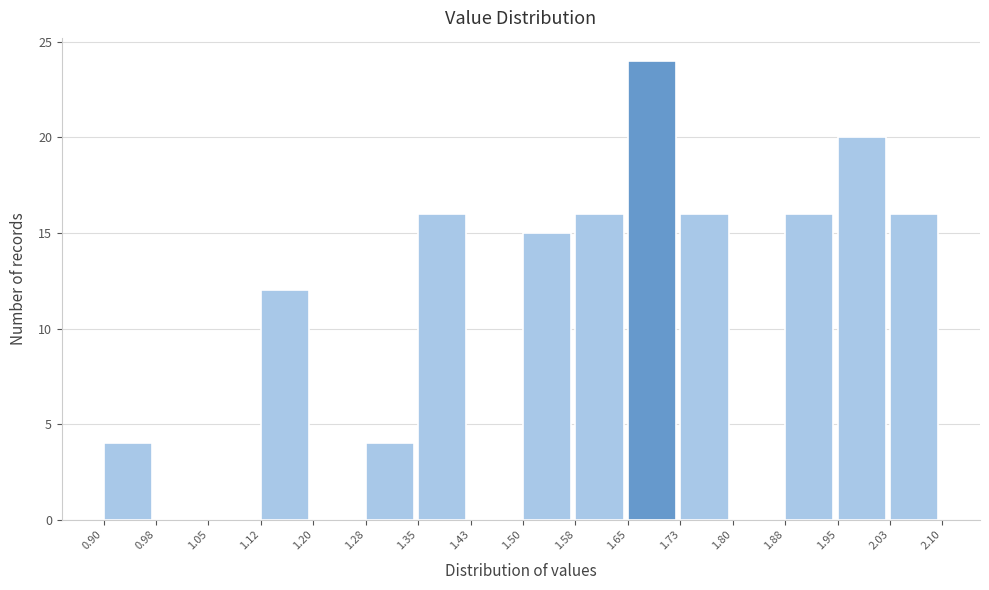

How tall is the bar that spans 1.28 to 1.35 on the x-axis? The values are not printed on the chart, so give them approximately, as read against the axis.

4